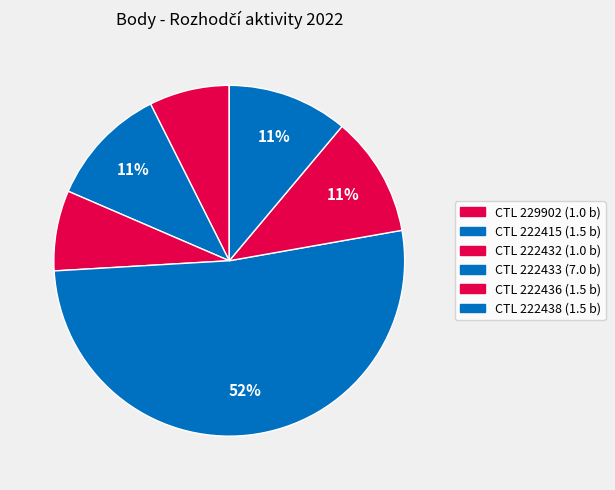

How many segments does this pie chart have?

6